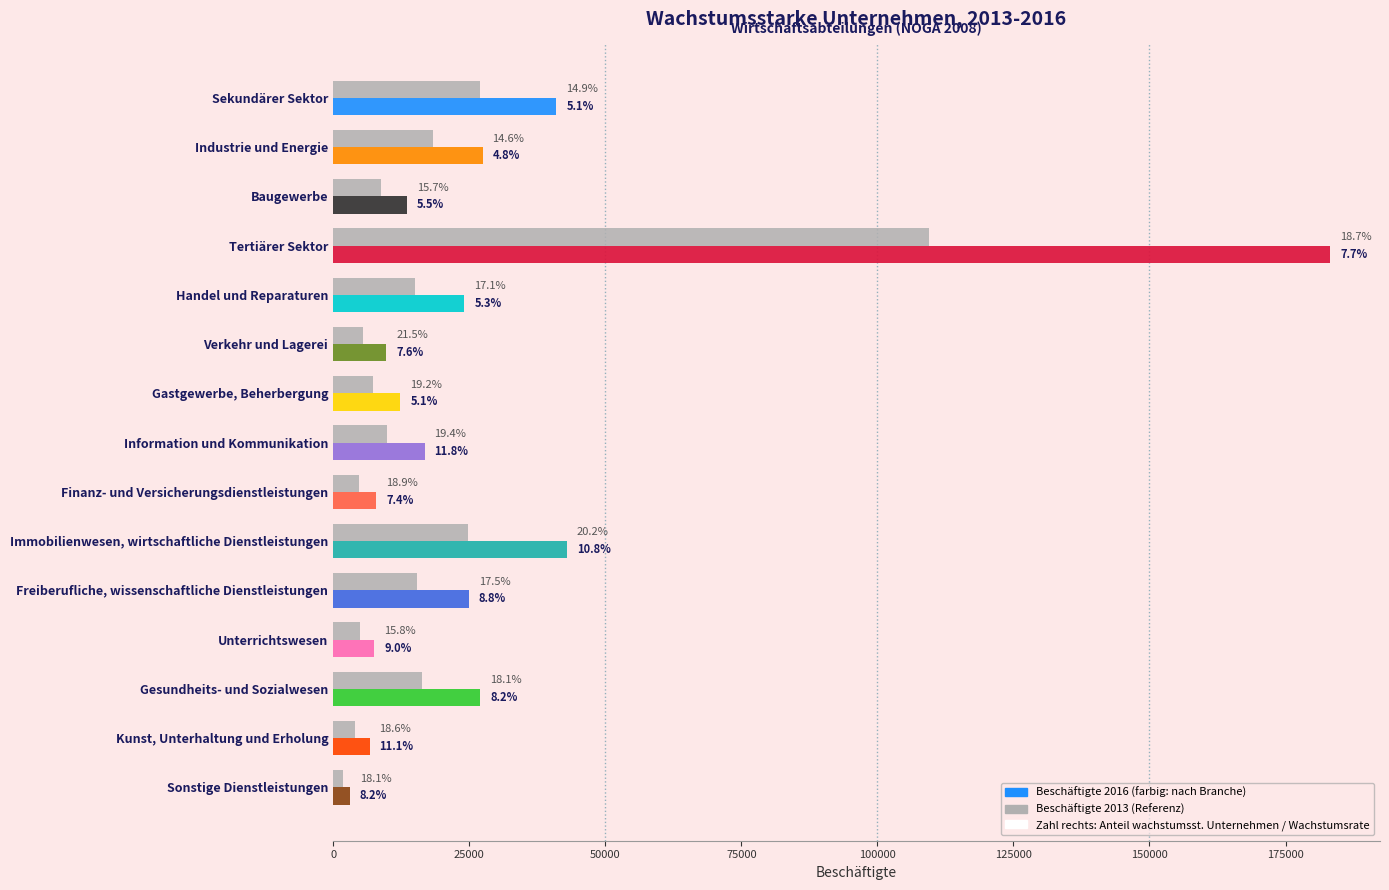

The value of Beschäftigte 2016 at Handel und Reparaturen is 38435. True or false?

False